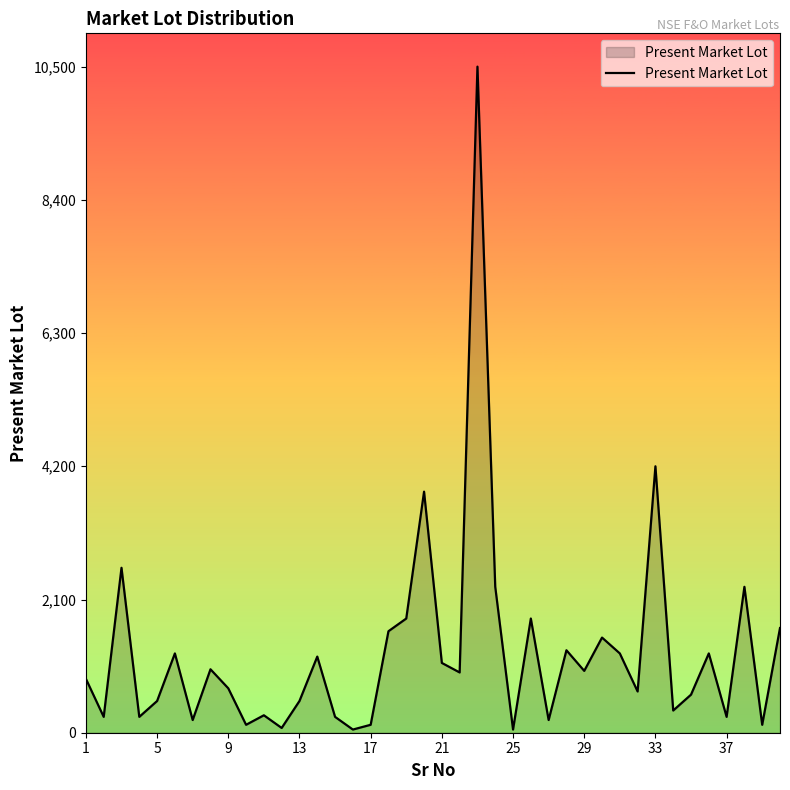

What is the greatest value displayed?

10500